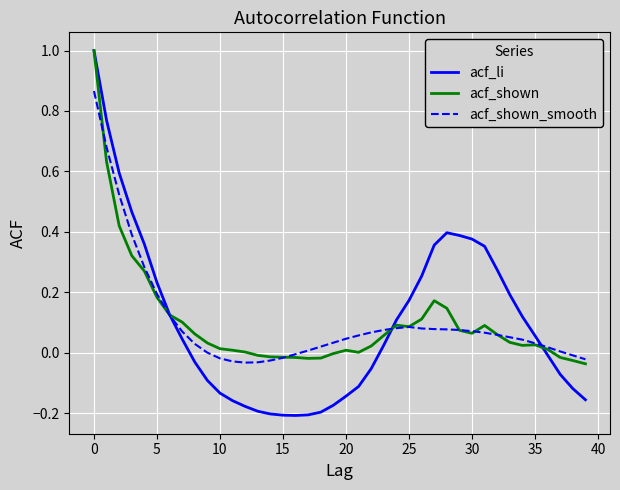

What is the highest value of the acf_shown series?

1.0